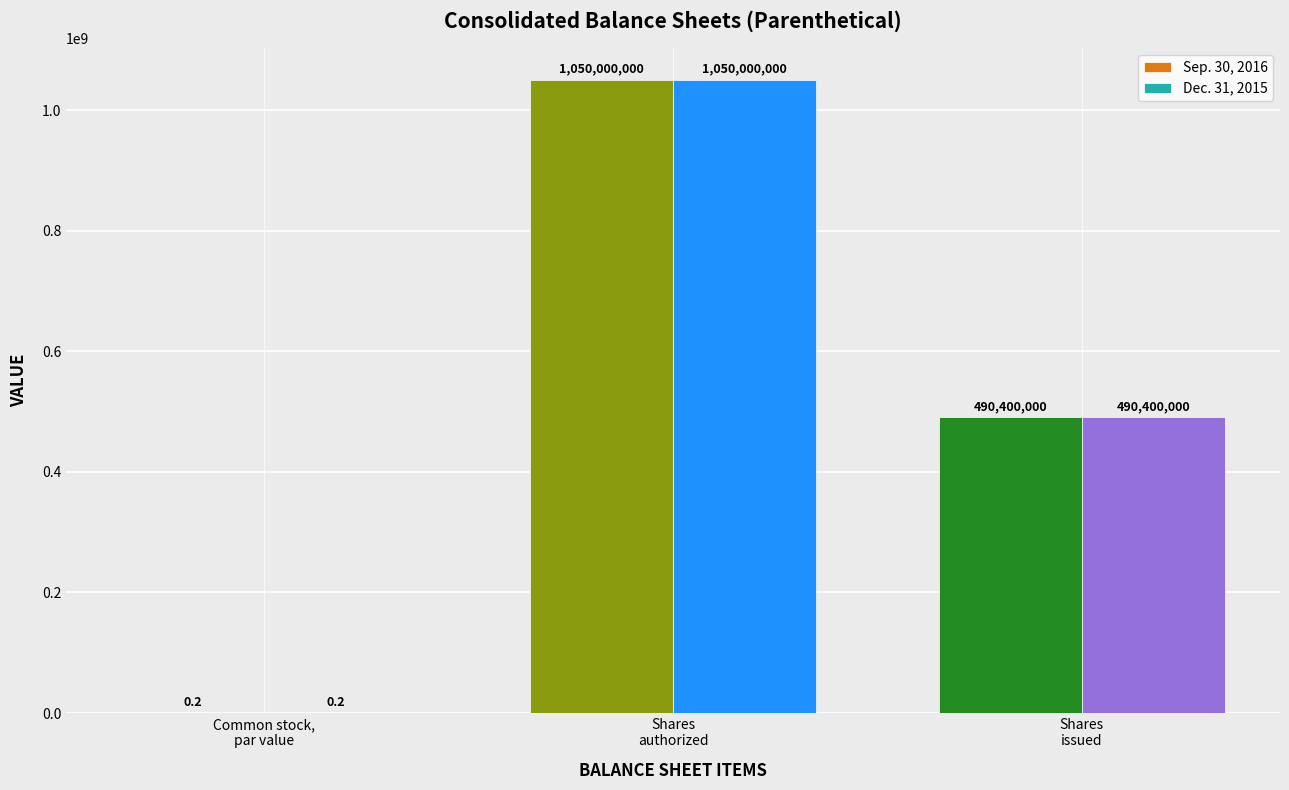

What is the greatest value displayed?

1050000000.0